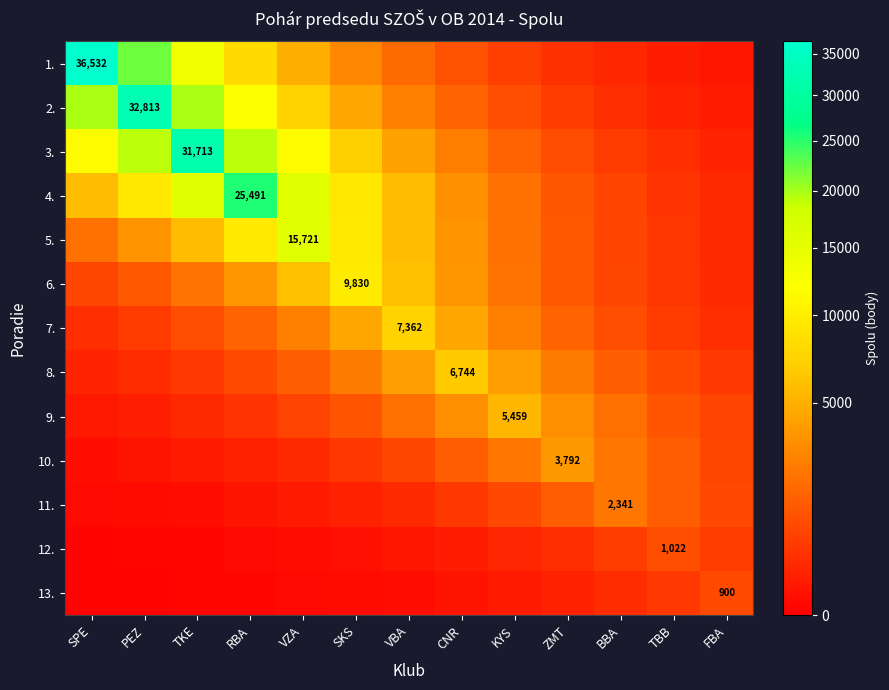

What is the difference between the 3. values at VBA and RBA?

14943.0